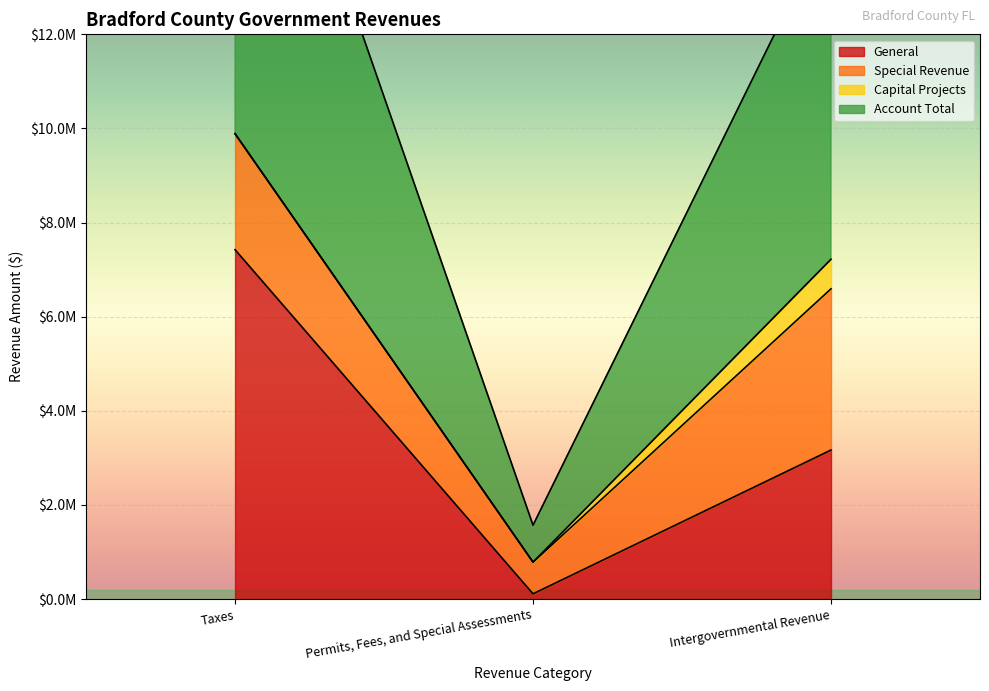

What is the difference between the second highest and second lowest values in the Account Total series?

7221806